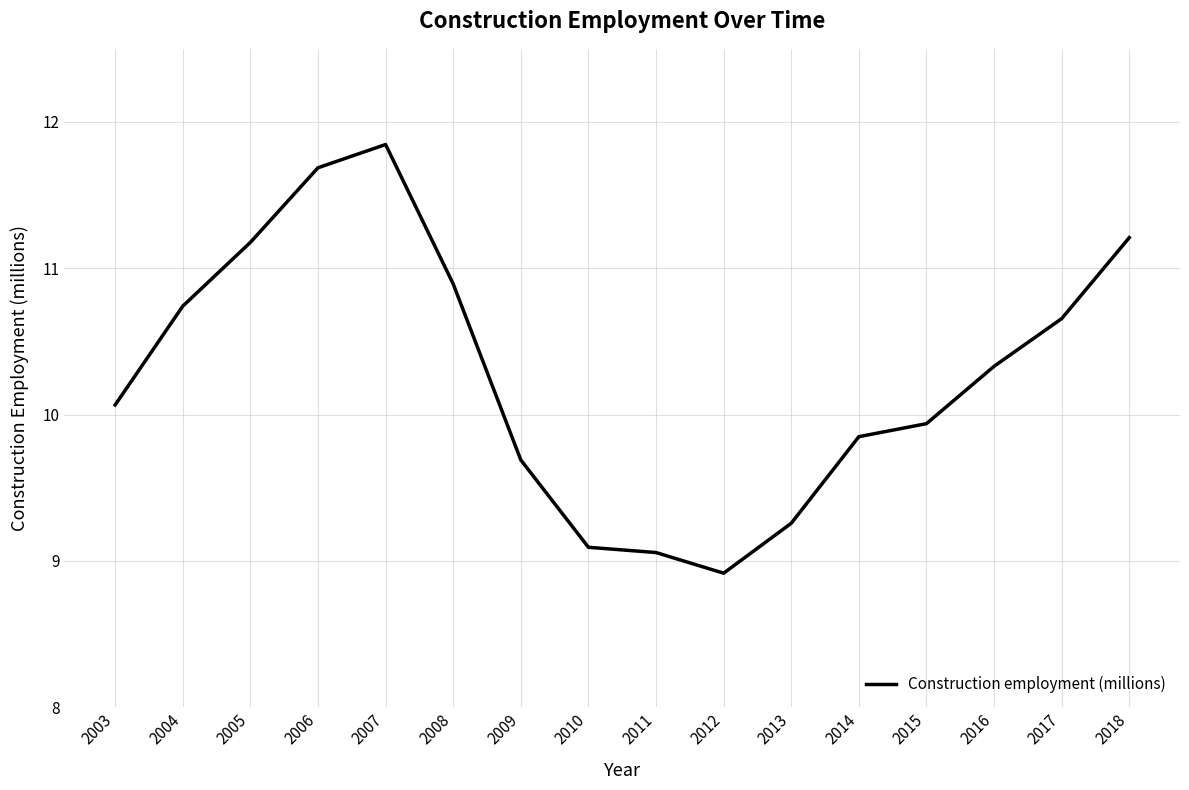

Count the number of values greater than 10.

9